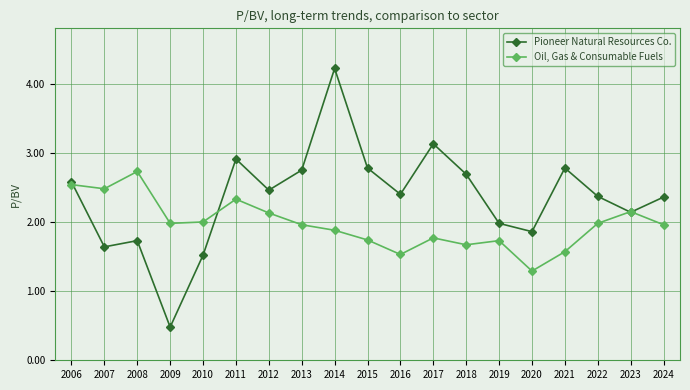

True or false: Oil, Gas & Consumable Fuels has a value of 2.0 at 2009.

True